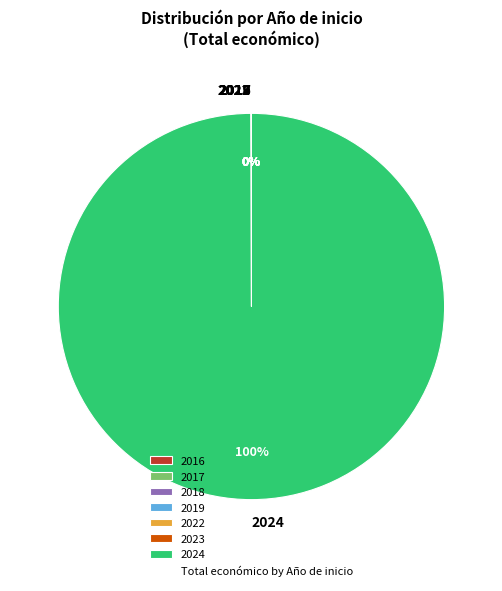

Which slice is the largest?

2024